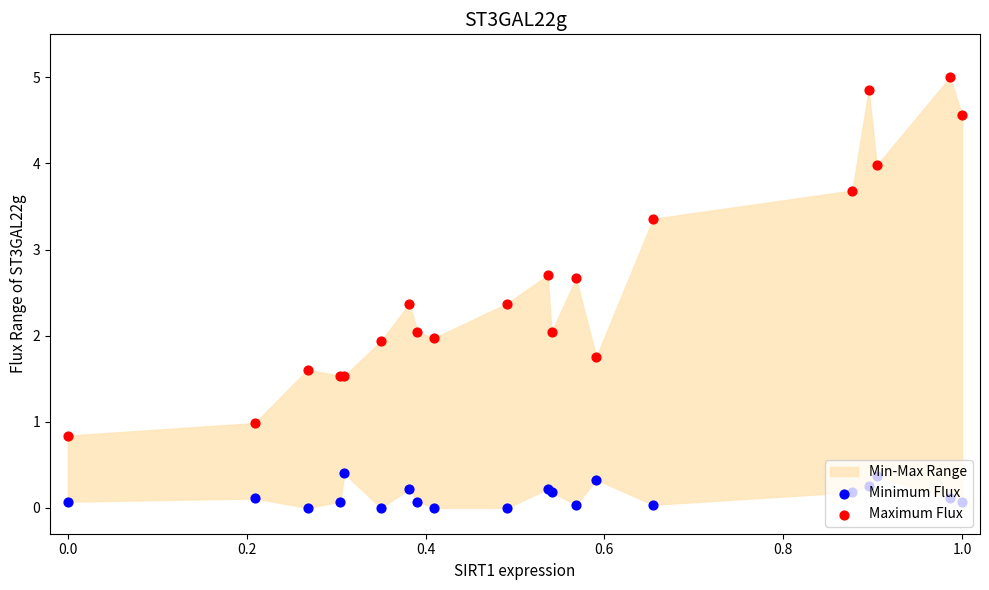

Is the value of Maximum Flux at 15 greater than the value of Minimum Flux at 14?

Yes